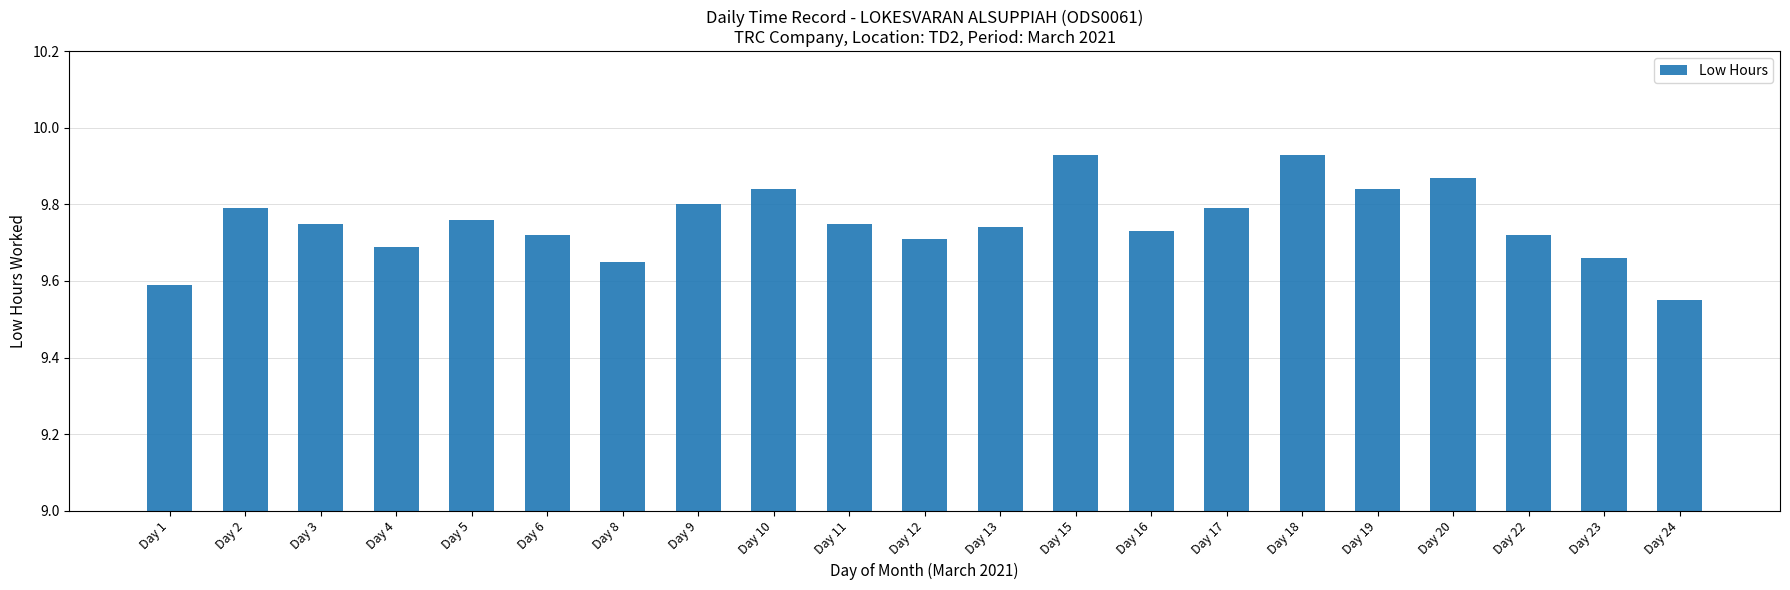

What is the difference between the maximum and second lowest values?

0.3